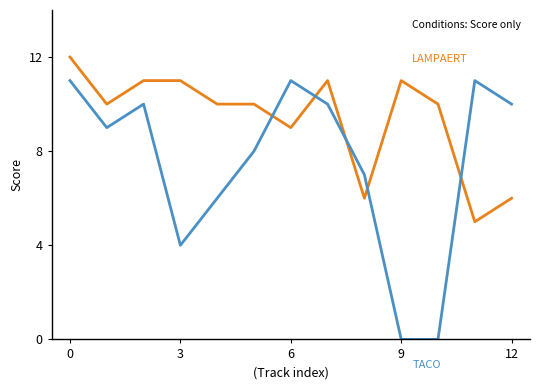

What is the greatest value displayed?

12